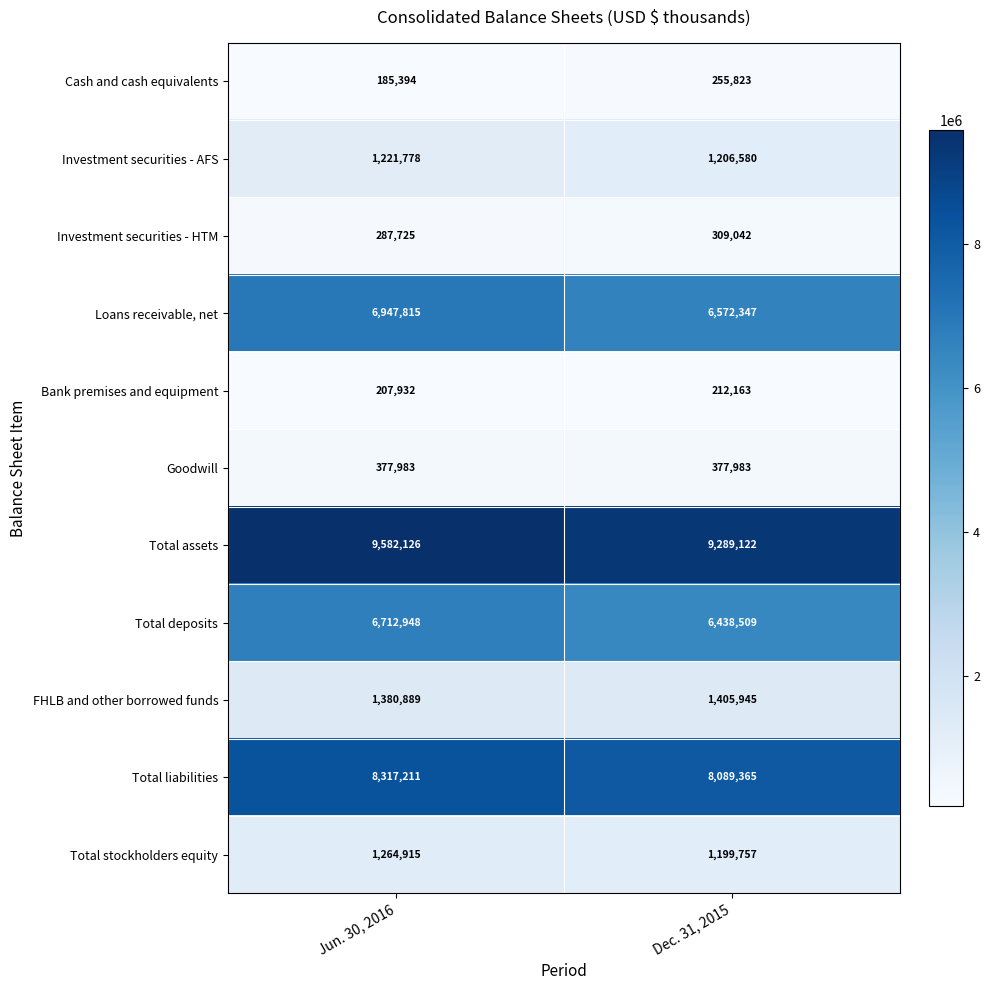

What is the sum of all FHLB and other borrowed funds values?

2786834